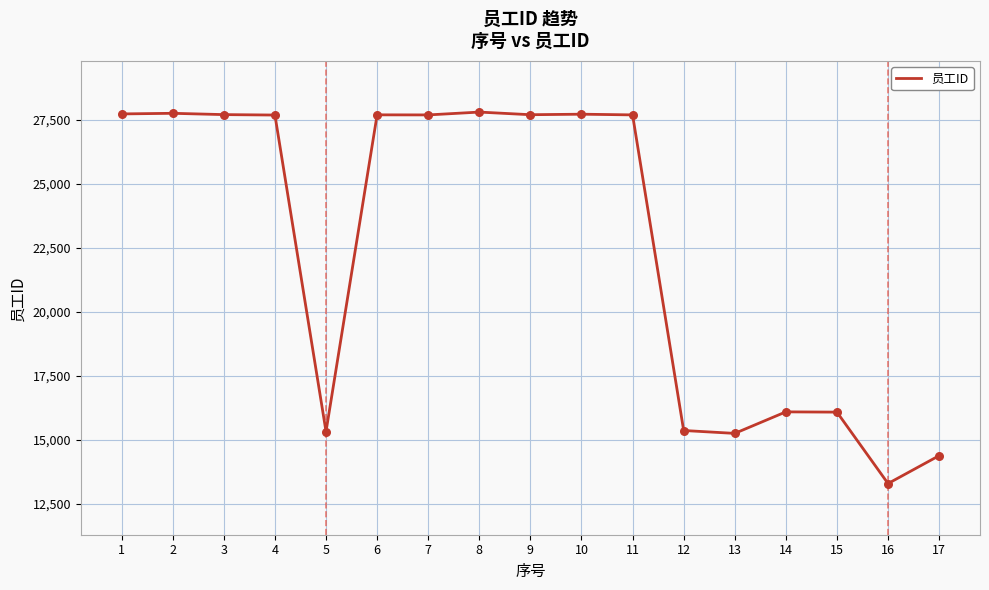

Which has a higher value, 1 or 17?

1